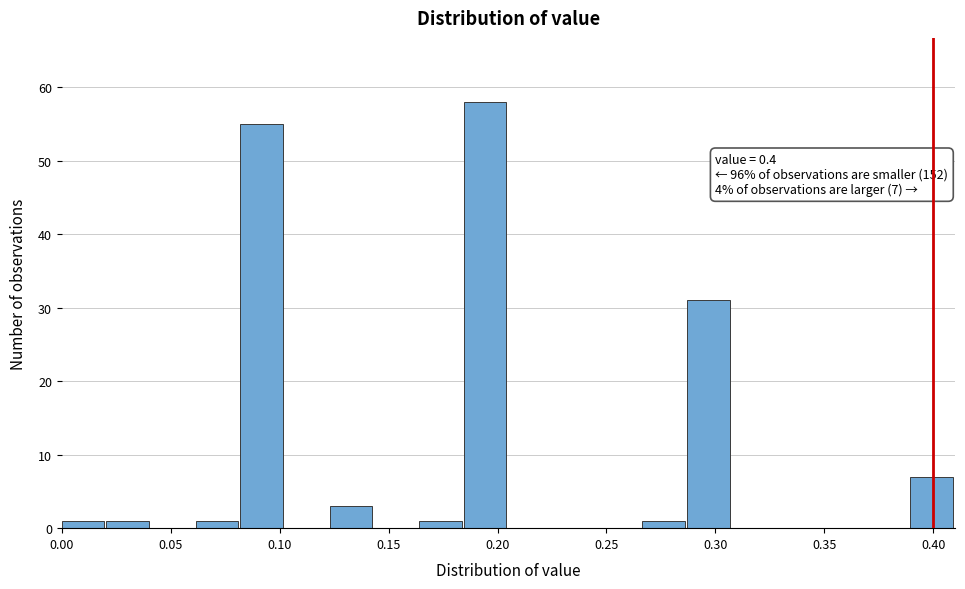

Which range on the x-axis has the tallest bar?

0.185 to 0.205